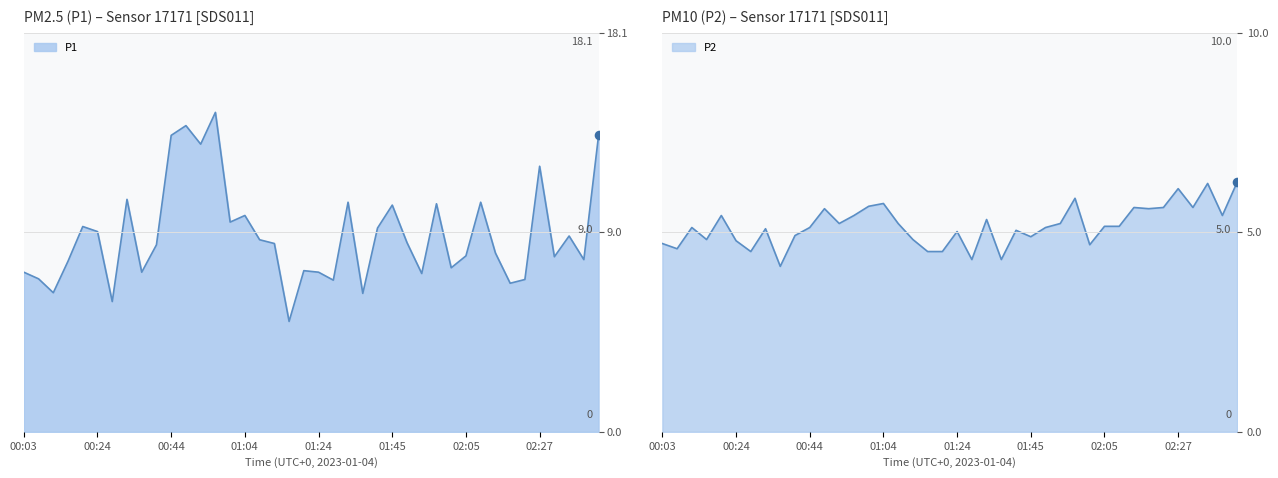

What is the total value across all series at 00:11?

11.4